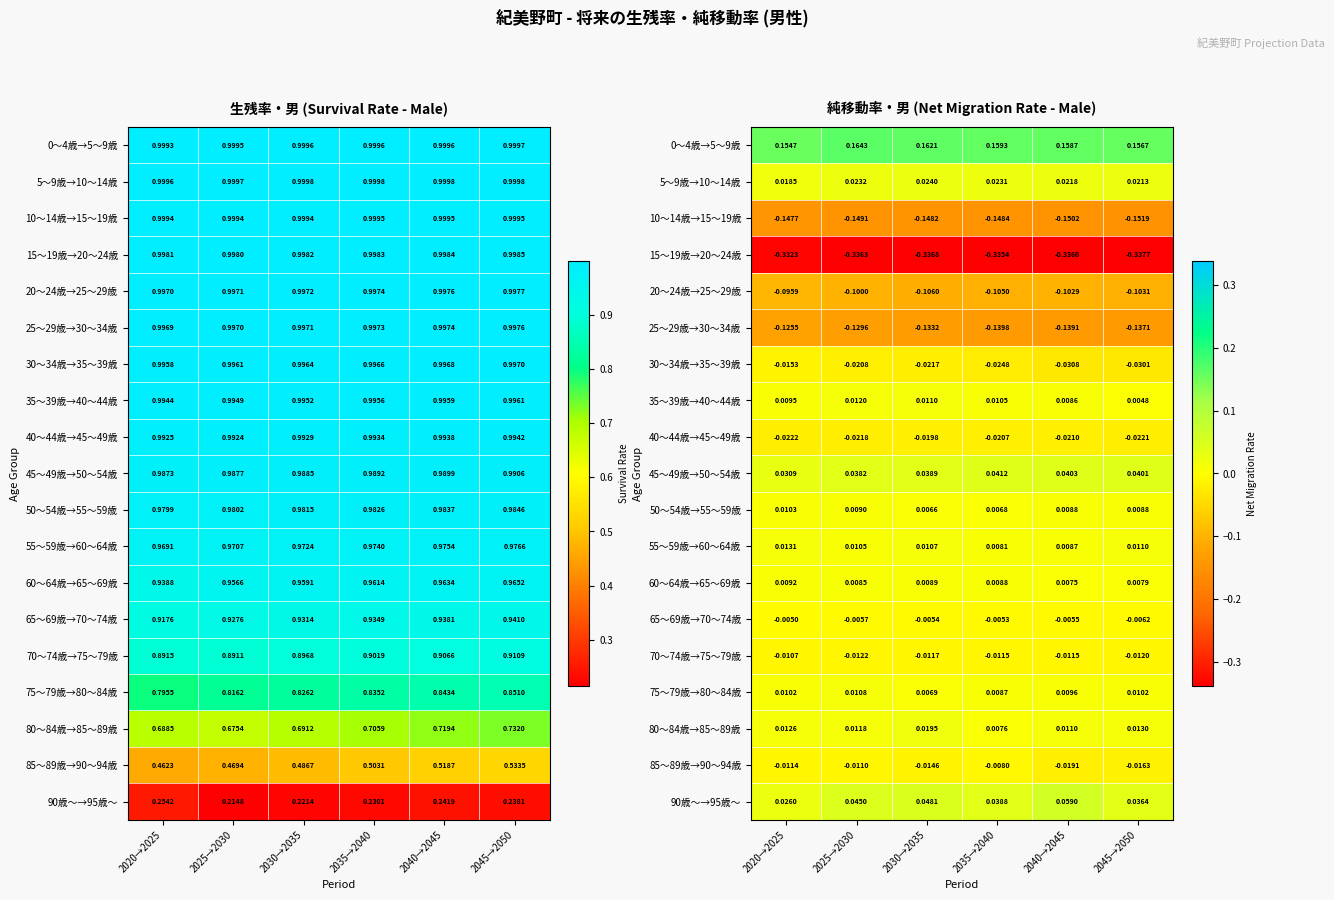

Which category has the lowest value in the 65～69歳→70～74歳 series?

2045→2050